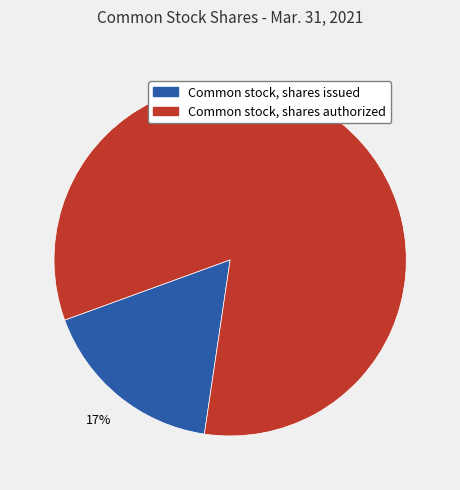

To the nearest percent, what percentage of the pie is Common stock, shares issued?

17%